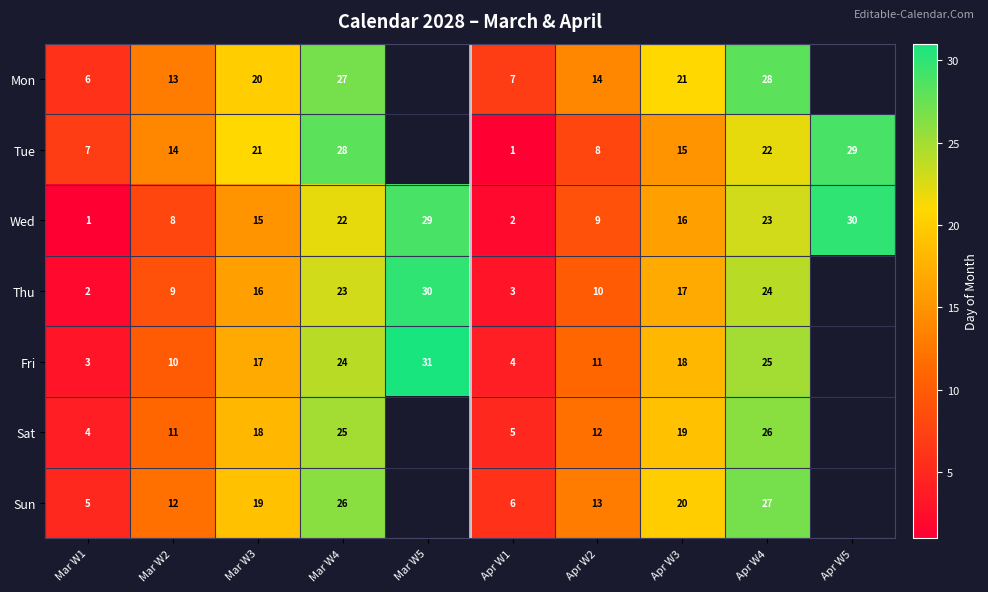

Is the value of Sun at Mar W2 greater than the value of Tue at Apr W3?

No